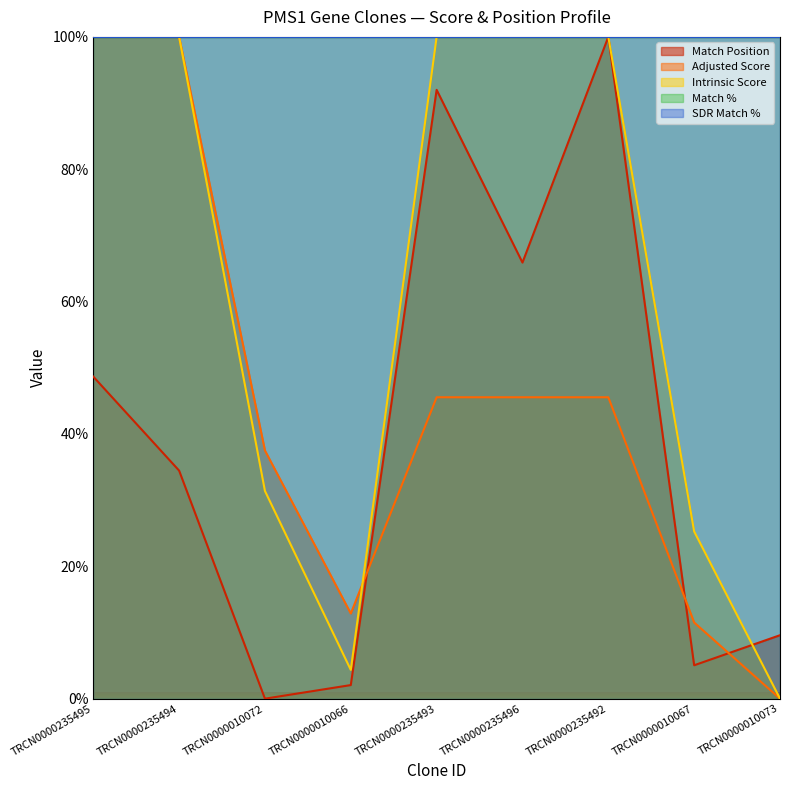

The Adjusted Score series shows 15.2 at TRCN0000010072. True or false?

False